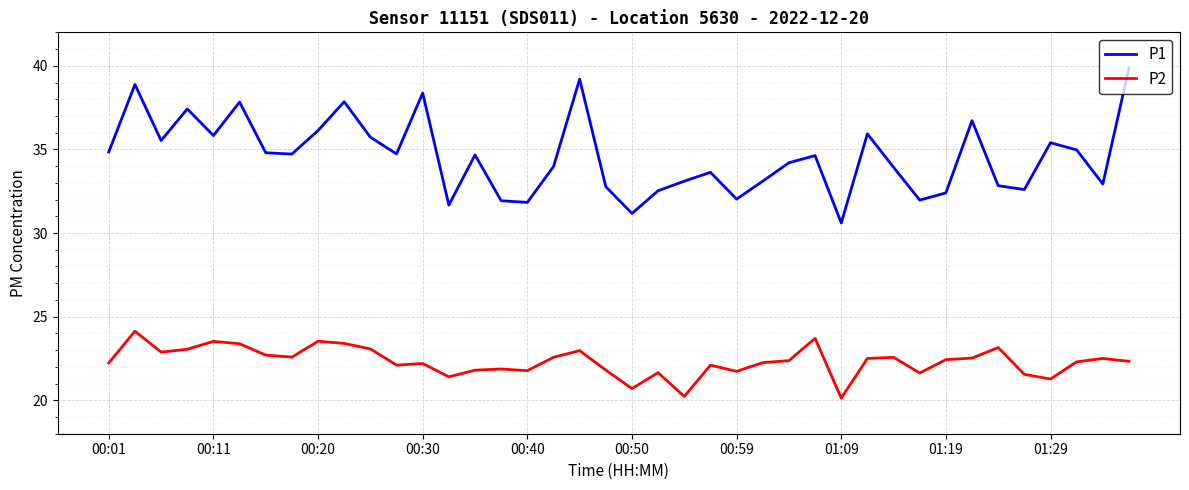

Which series has the largest total across all categories?

P1